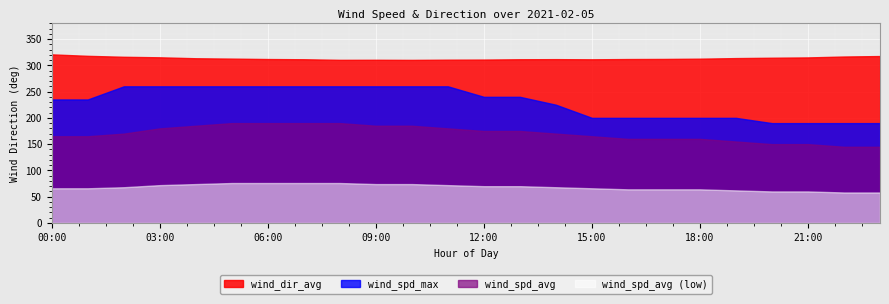

What is the smallest value displayed?

58.0